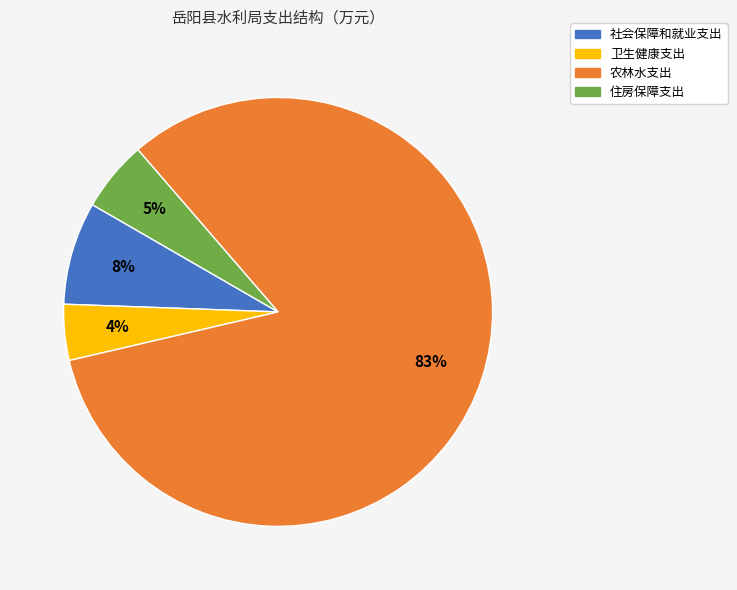

To the nearest percent, what portion does 农林水支出 represent?

83%